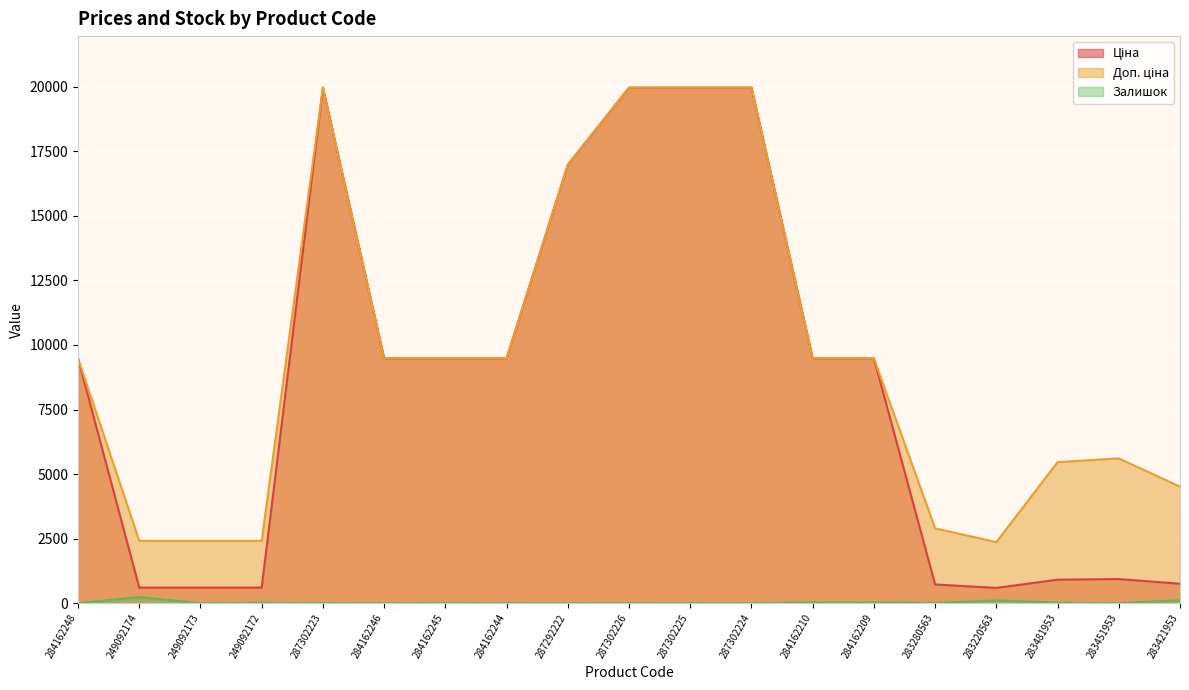

How many interior local peaks does the Залишок series have?

7